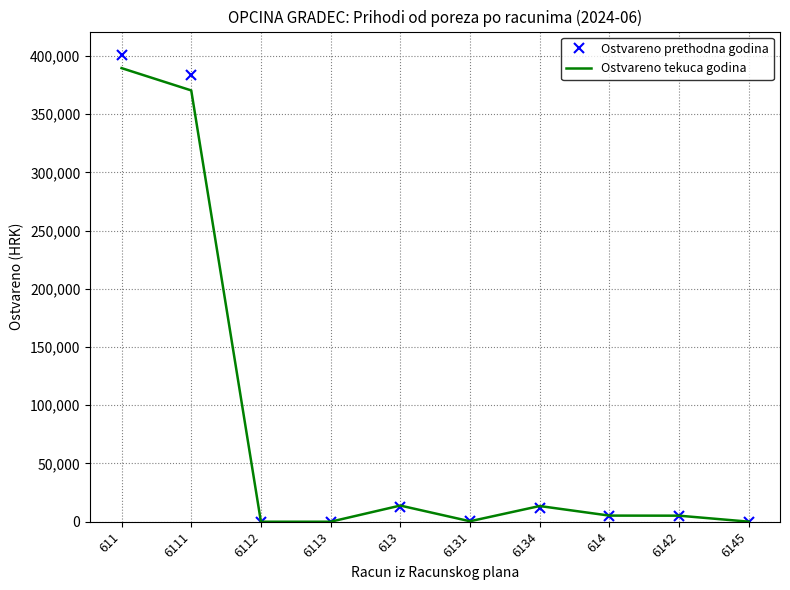

Which series has the largest range (max minus min)?

Ostvareno prethodna godina